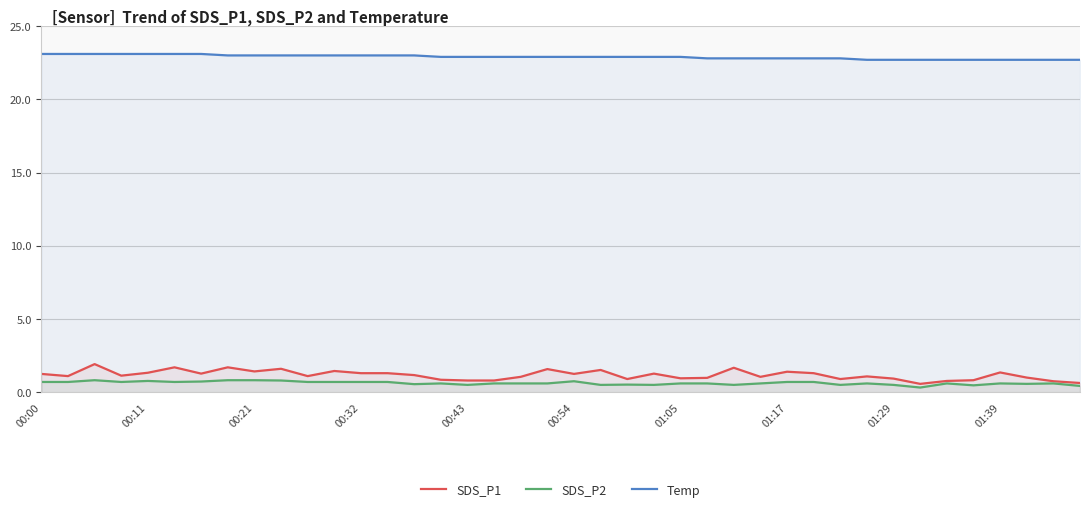

True or false: SDS_P1 and Temp cross at least once.

False